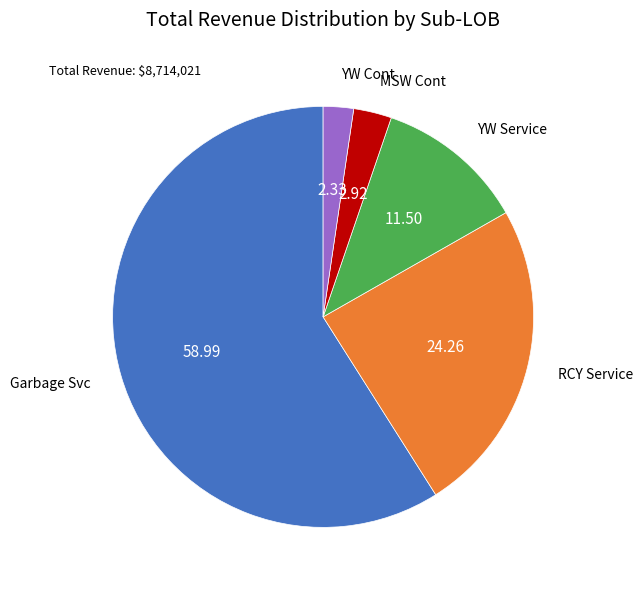

Rank the categories by value from highest to lowest.

Garbage Svc, RCY Service, YW Service, MSW Cont, YW Cont